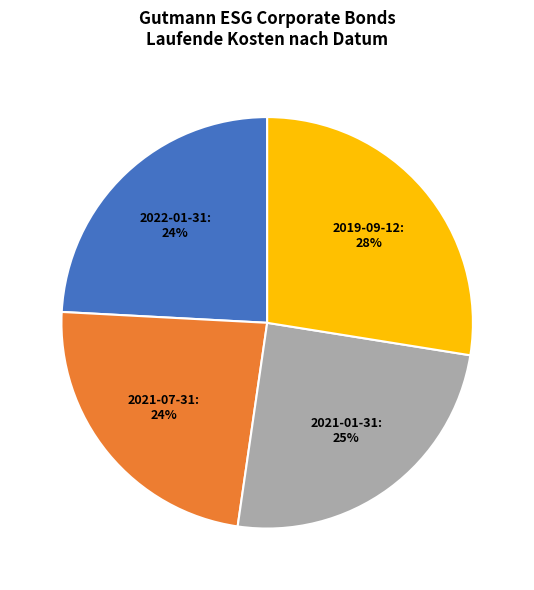

To the nearest percent, what is the difference between the largest and smallest slice percentages?

4%